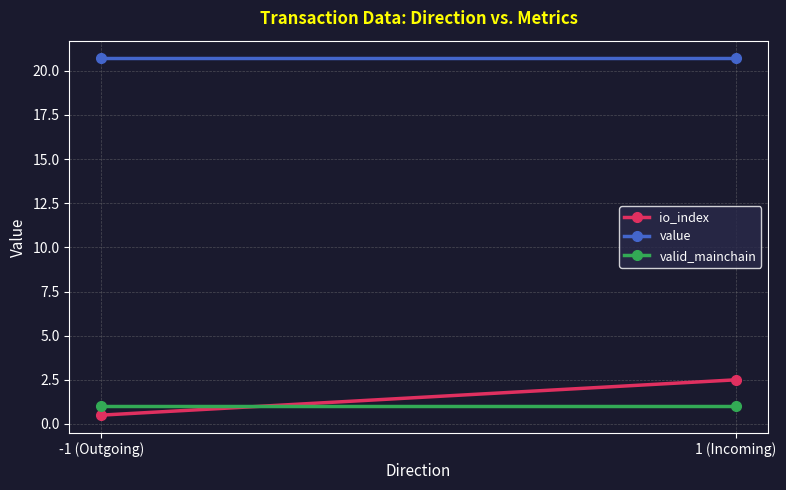

Which has a higher value, 1 (Incoming) or -1 (Outgoing)?

1 (Incoming)